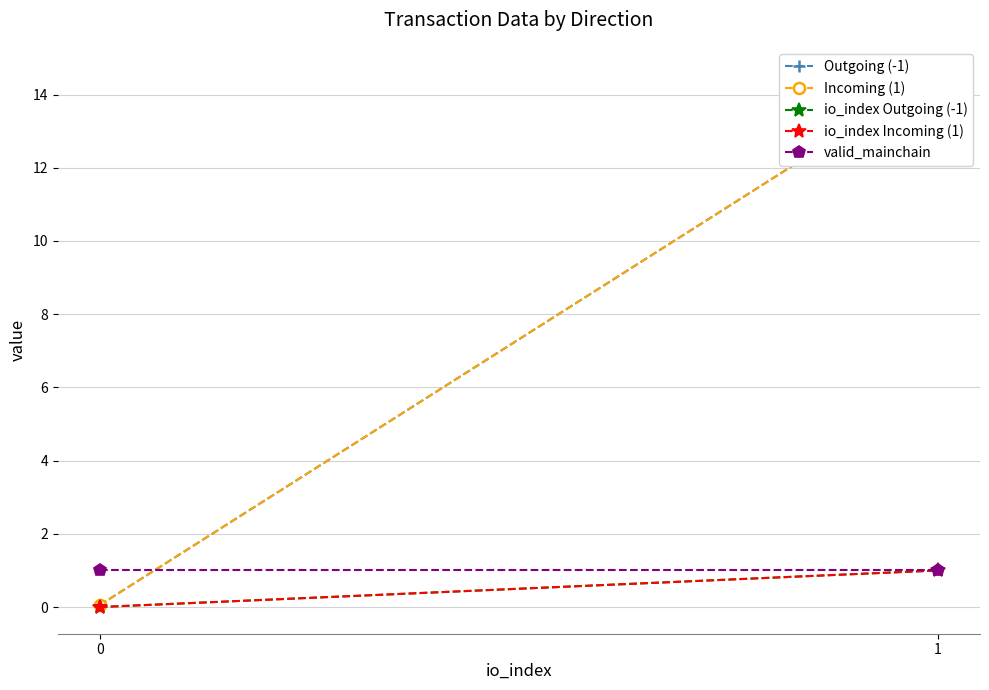

At which label does Outgoing (-1) first exceed 14?

1